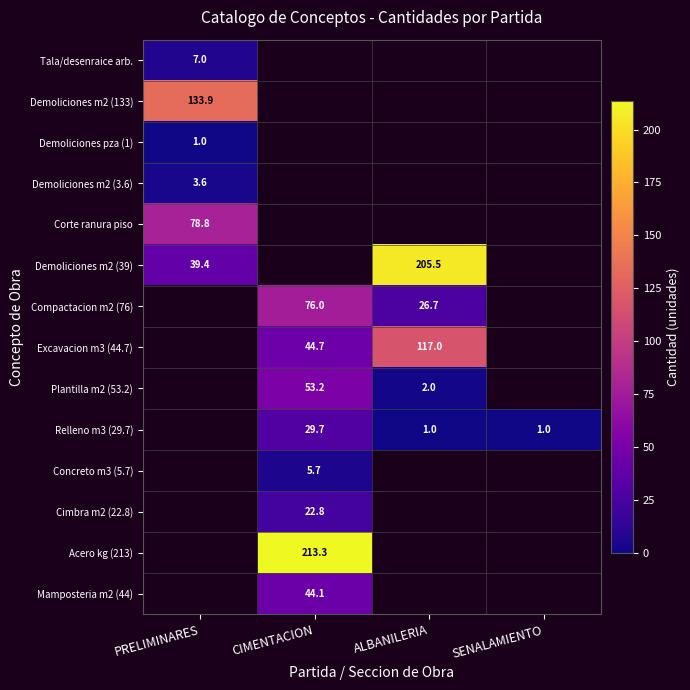

What is the total value across all series at CIMENTACION?

489.5